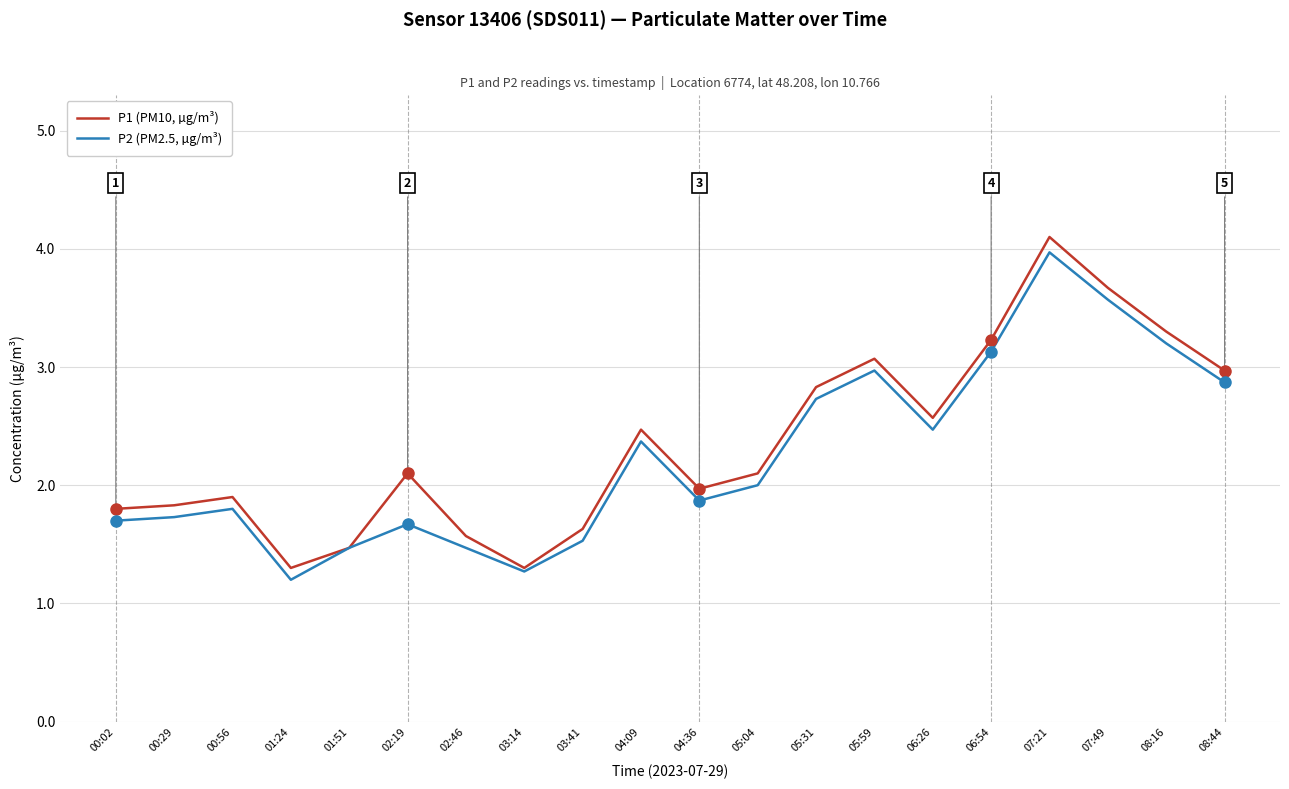

Which series has the largest range (max minus min)?

P1 (PM10, µg/m³)